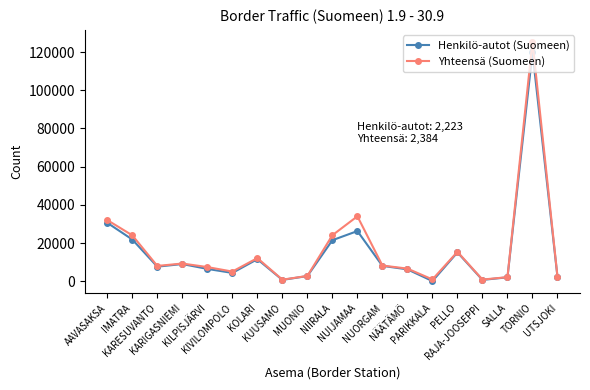

What is the difference between the Yhteensä (Suomeen) values at UTSJOKI and KILPISJÄRVI?

5034